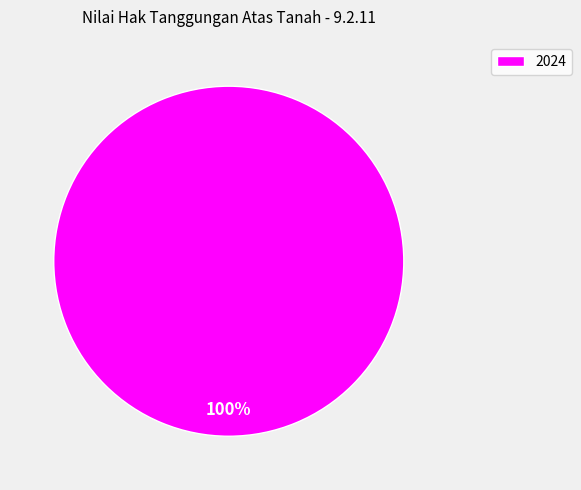

To the nearest percent, what portion does 2024 represent?

100%